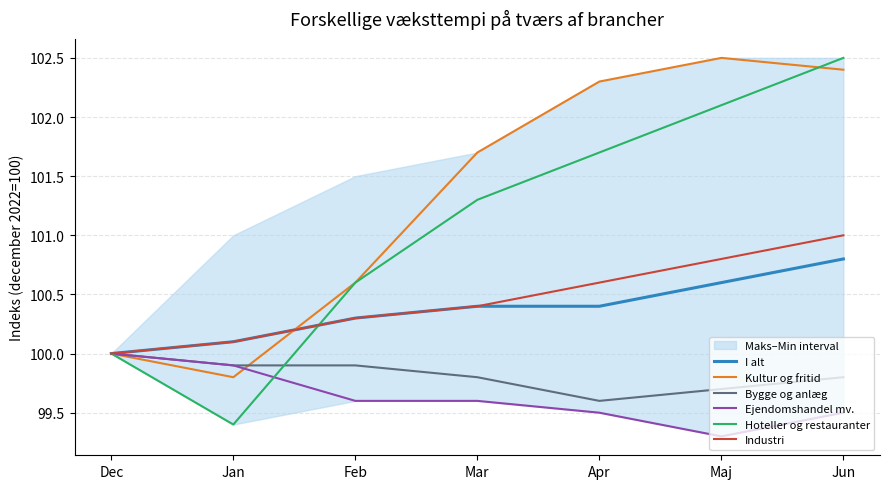

At which label does Hoteller og restauranter first exceed 101?

Mar